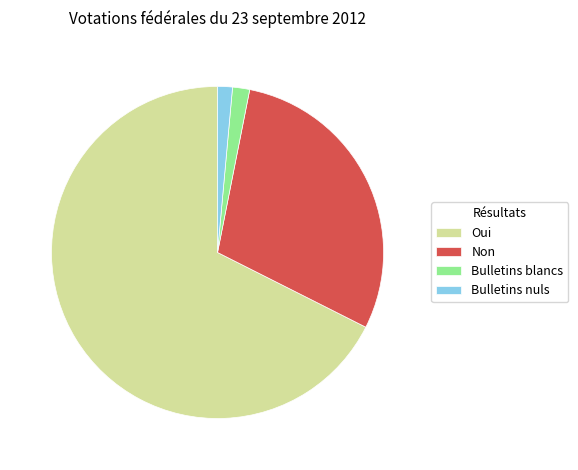

What is the largest slice in the pie chart?

Oui